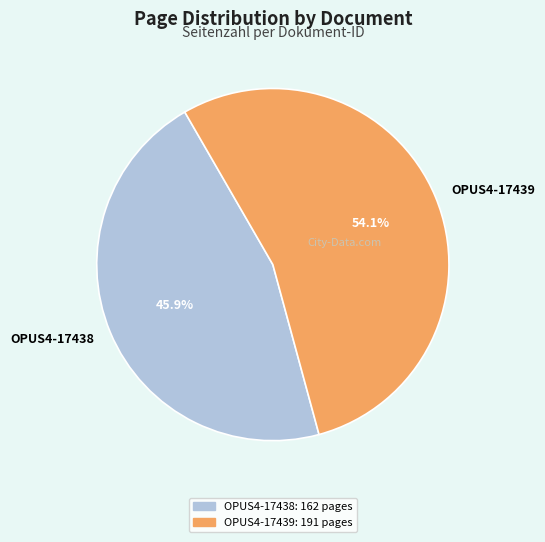

Which slice is the largest?

OPUS4-17439